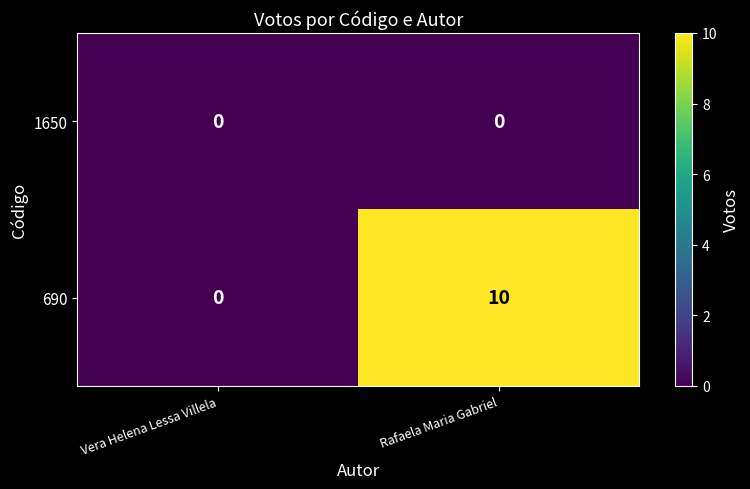

Which series has the widest spread of values?

690